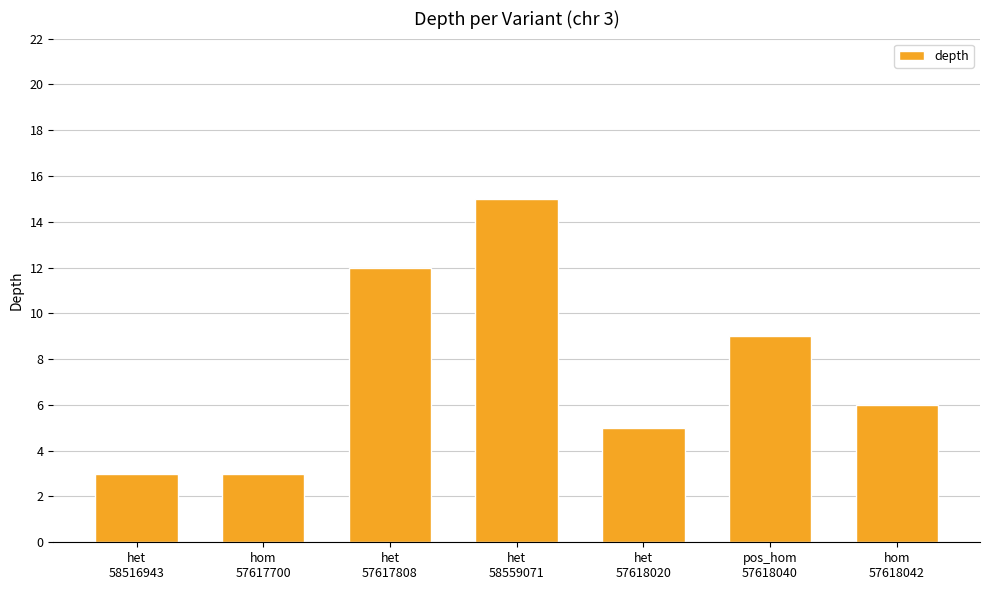

The chart shows a value of 9 at pos_hom
57618040. True or false?

True